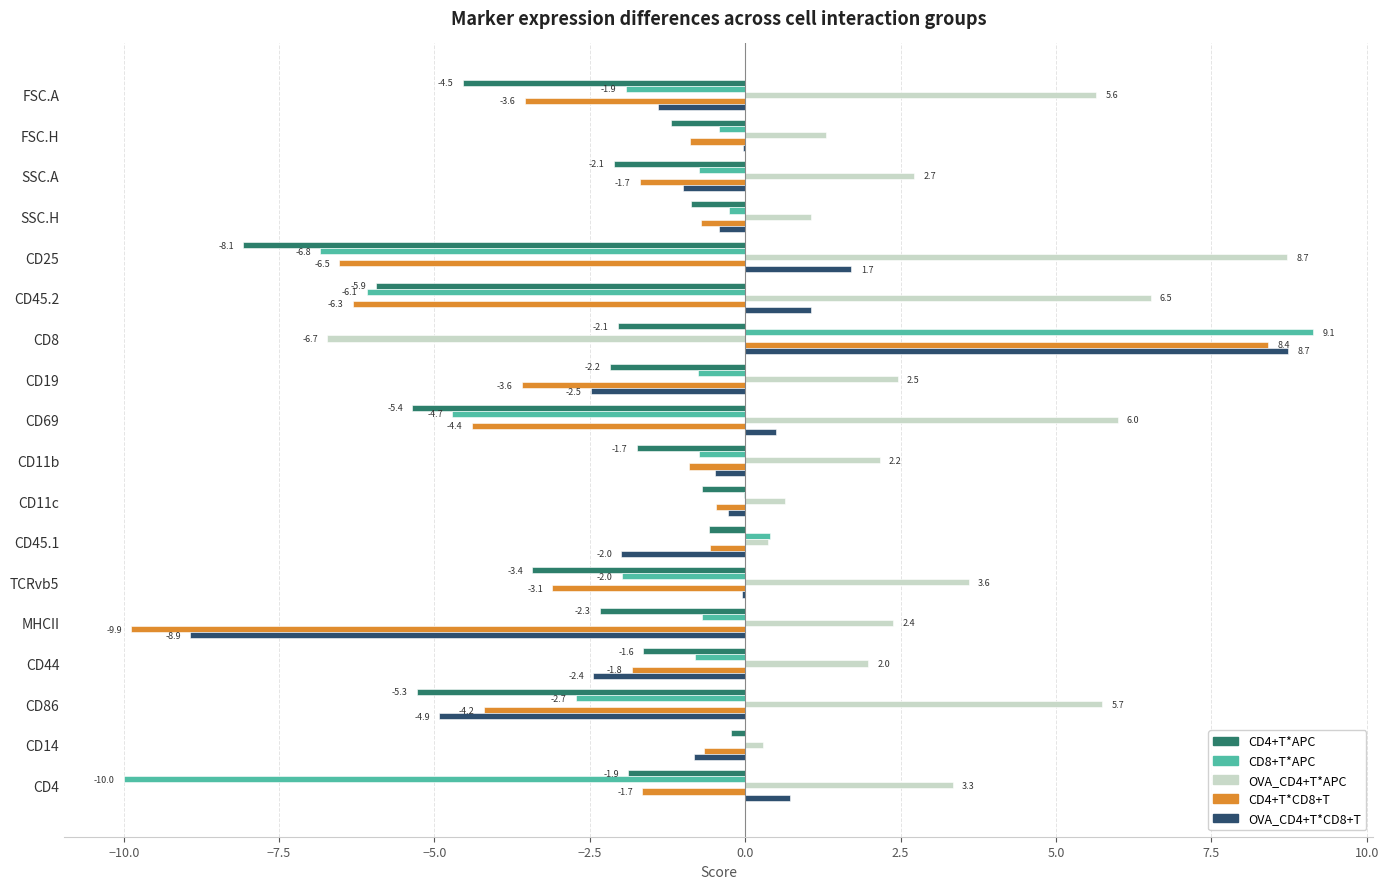

What value does the CD4+T*APC series have at TCRvb5?

-3.4